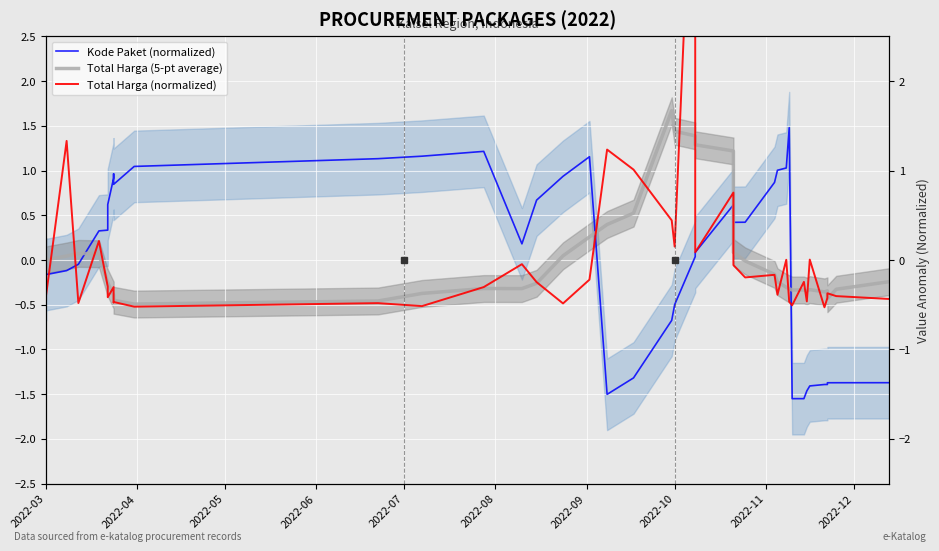

What is the smallest value displayed?

-1.5